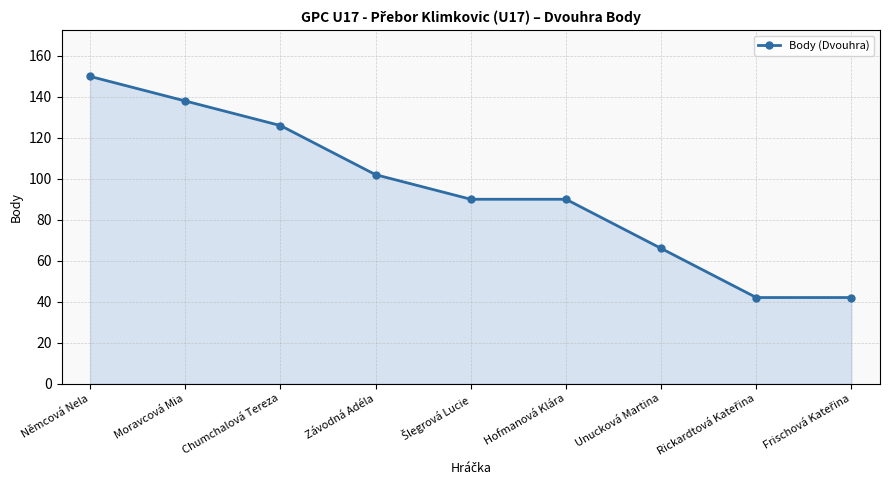

How many distinct data groups are displayed?

1